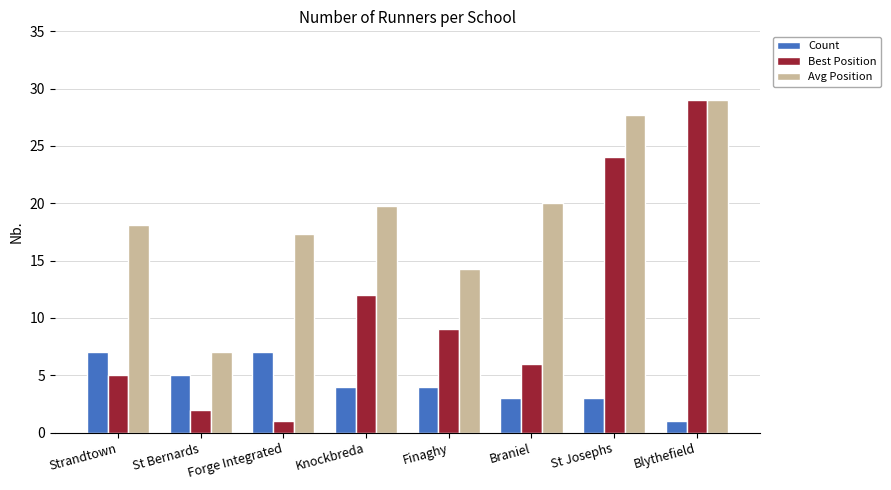

What is the minimum value shown in the chart?

1.0